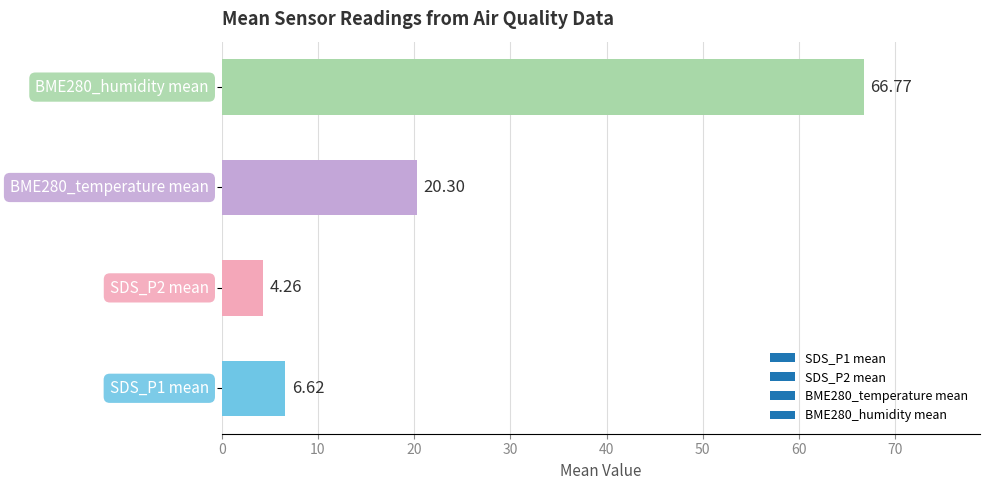

What is the average value?

24.5